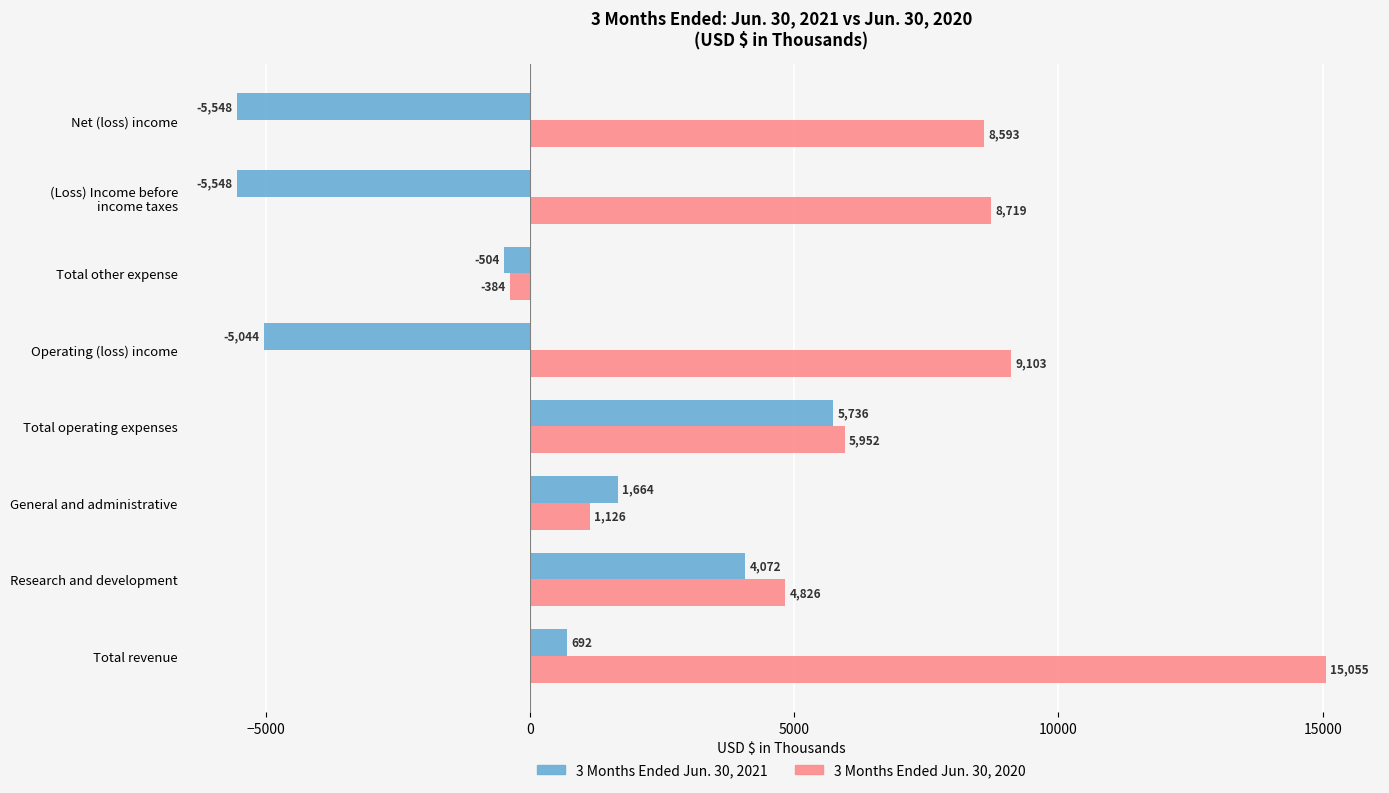

True or false: 3 Months Ended Jun. 30, 2020 has a value of 11852 at Net (loss) income.

False